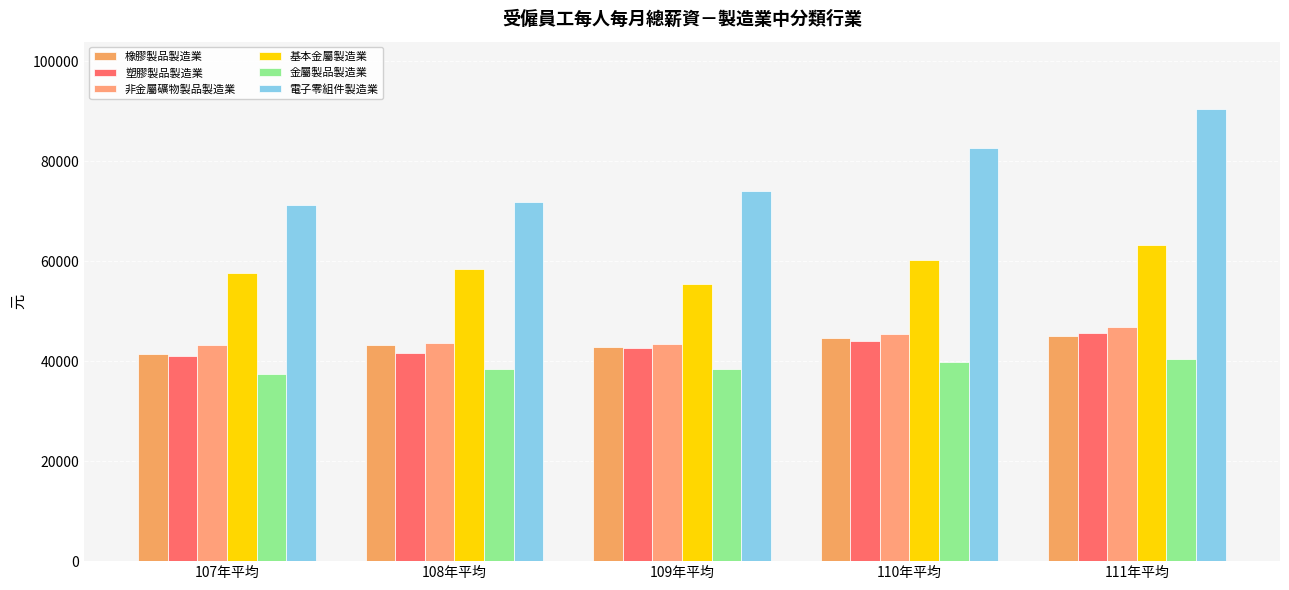

Read the 橡膠製品製造業 value at 107年平均.

41401